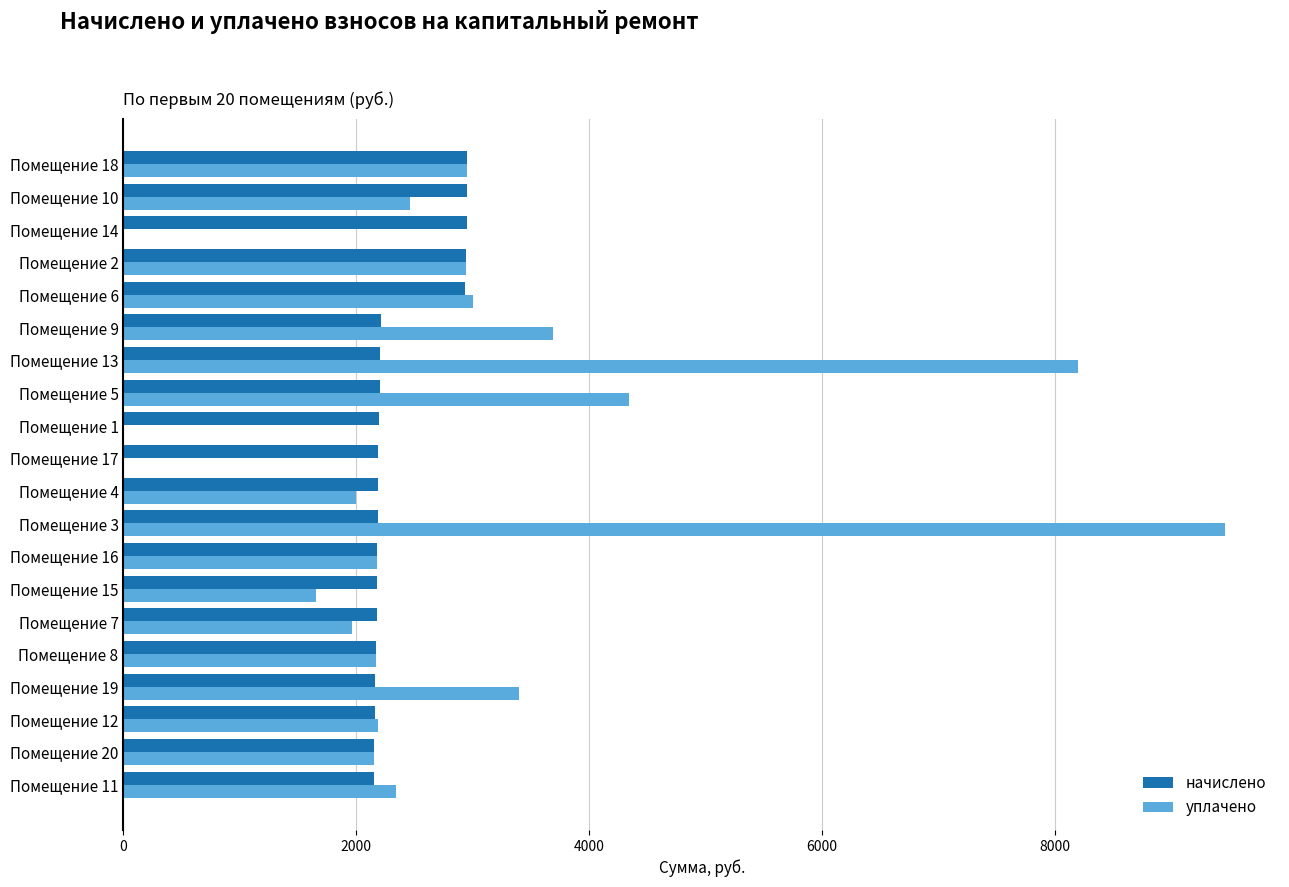

What is the highest value of the начислено series?

2955.5